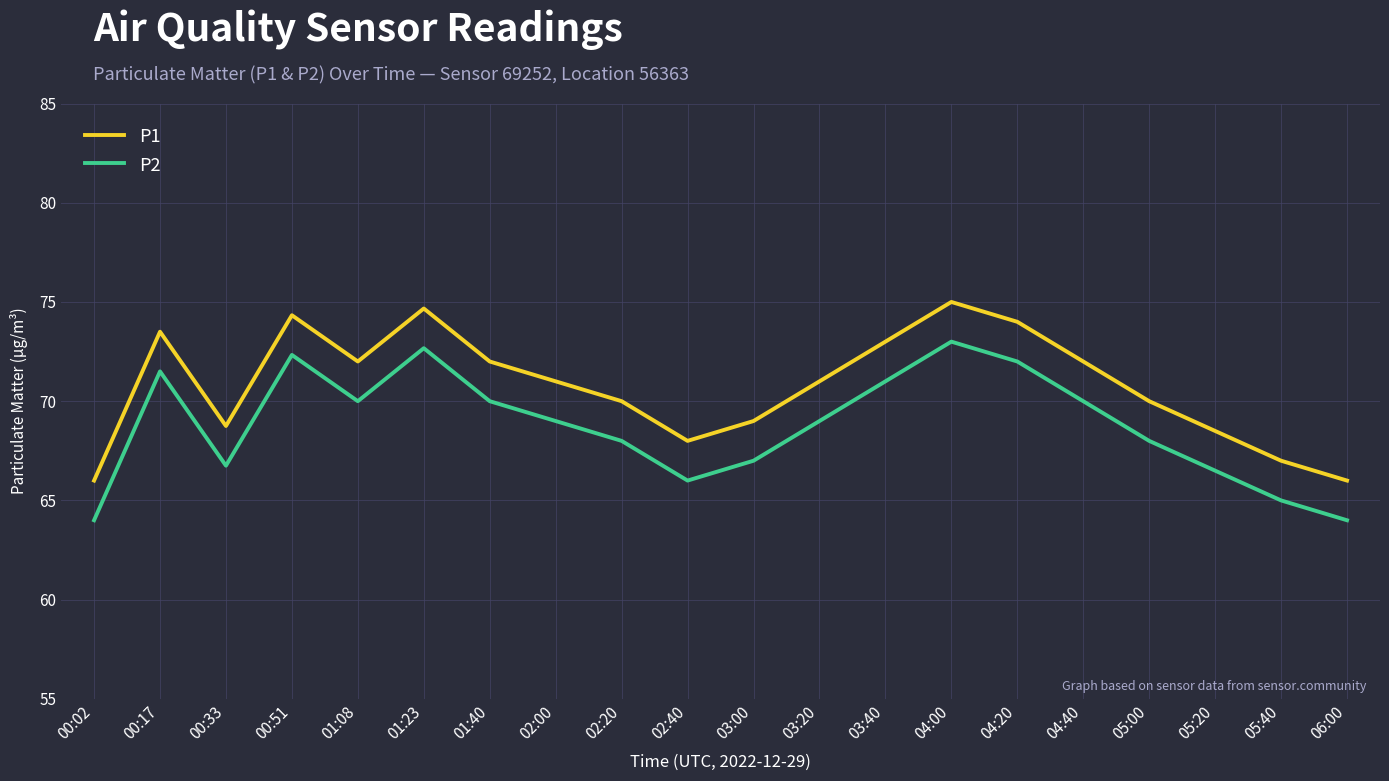

Reading left to right, transcribe all the data shown in this chart.

P1: 66.0	73.5	68.8	74.3	72.0	74.7	72.0	71.0	70.0	68.0	69.0	71.0	73.0	75.0	74.0	72.0	70.0	68.5	67.0	66.0
P2: 64.0	71.5	66.8	72.3	70.0	72.7	70.0	69.0	68.0	66.0	67.0	69.0	71.0	73.0	72.0	70.0	68.0	66.5	65.0	64.0